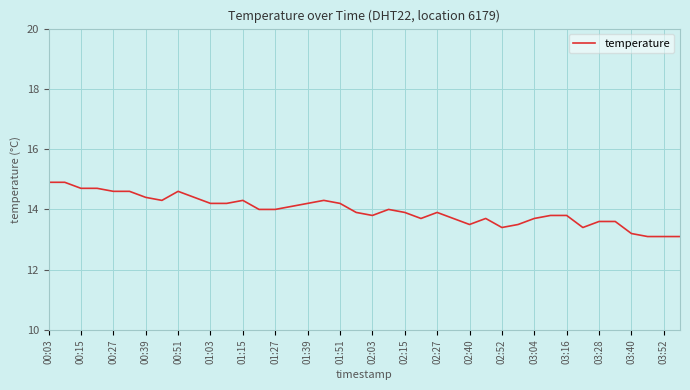

What is the difference between the maximum and minimum values?

1.8